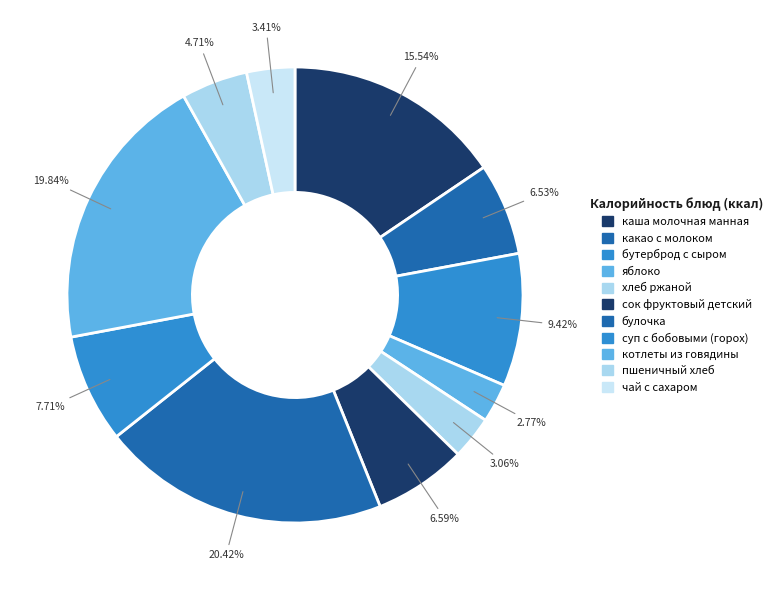

What percentage is the каша молочная манная slice, to the nearest percent?

16%